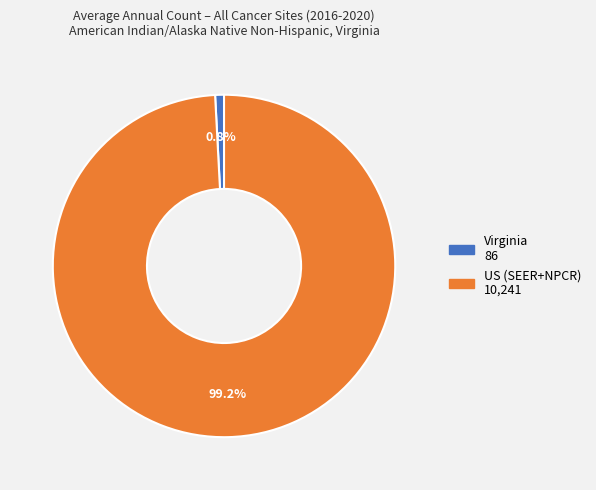

Which has a higher value, US (SEER+NPCR) or Virginia?

US (SEER+NPCR)